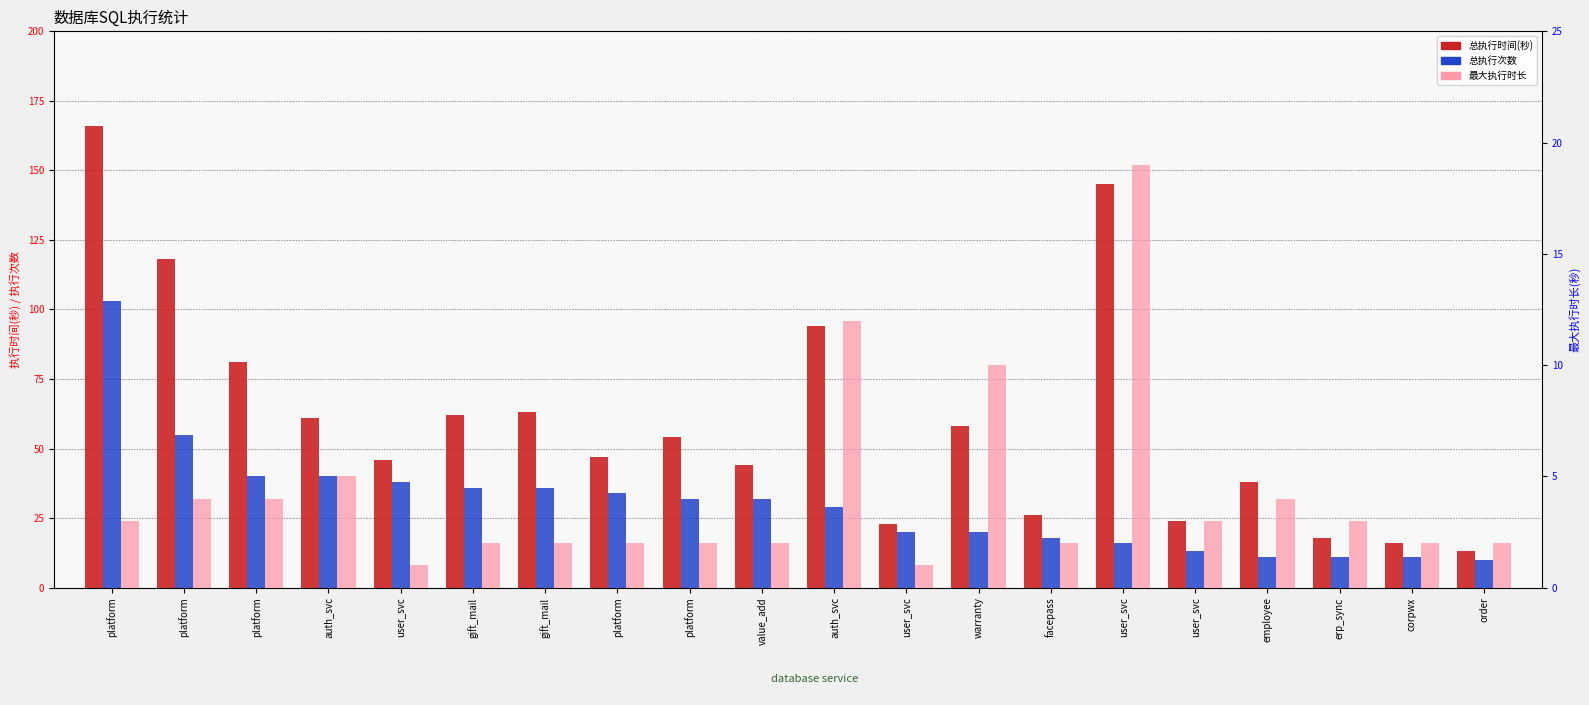

List the series in order of their overall mean, highest first.

总执行时间(秒), 总执行次数, 最大执行时长